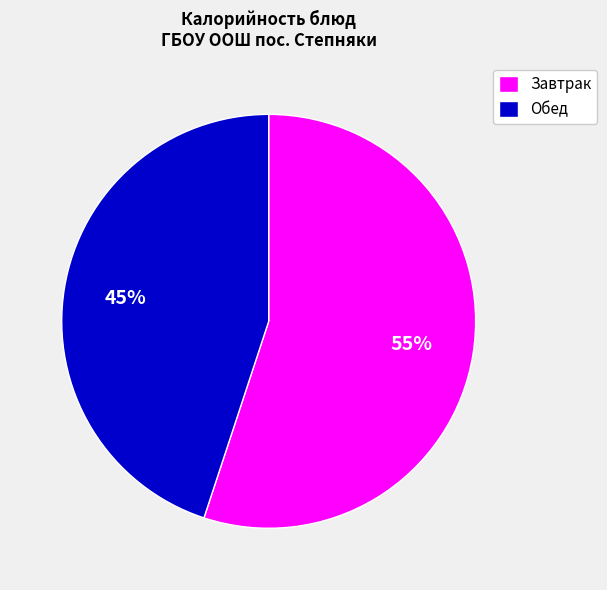

Rank the categories by value from lowest to highest.

Обед, Завтрак